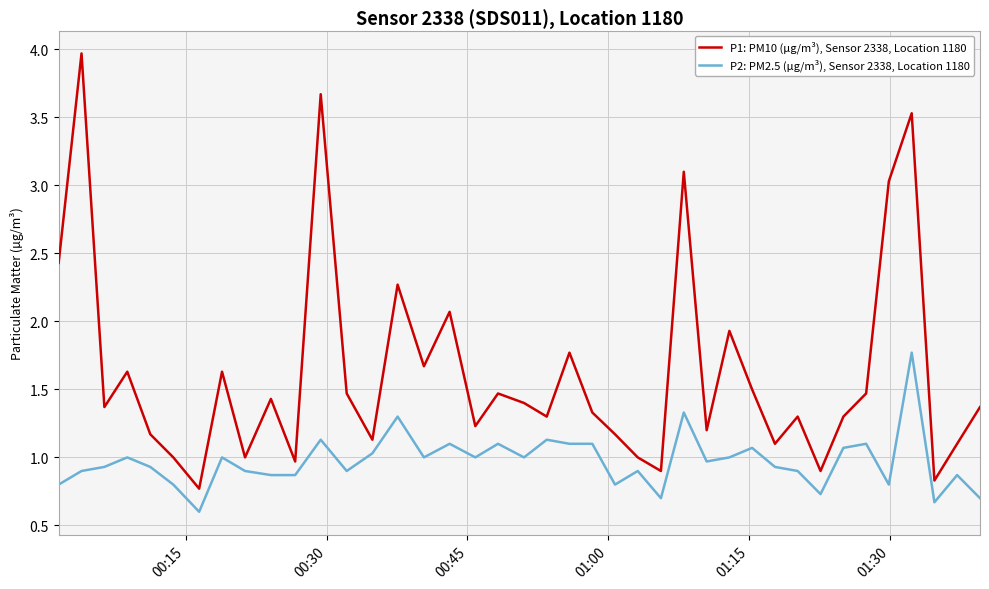

Which series has the largest total across all categories?

P1: PM10 (µg/m³), Sensor 2338, Location 1180